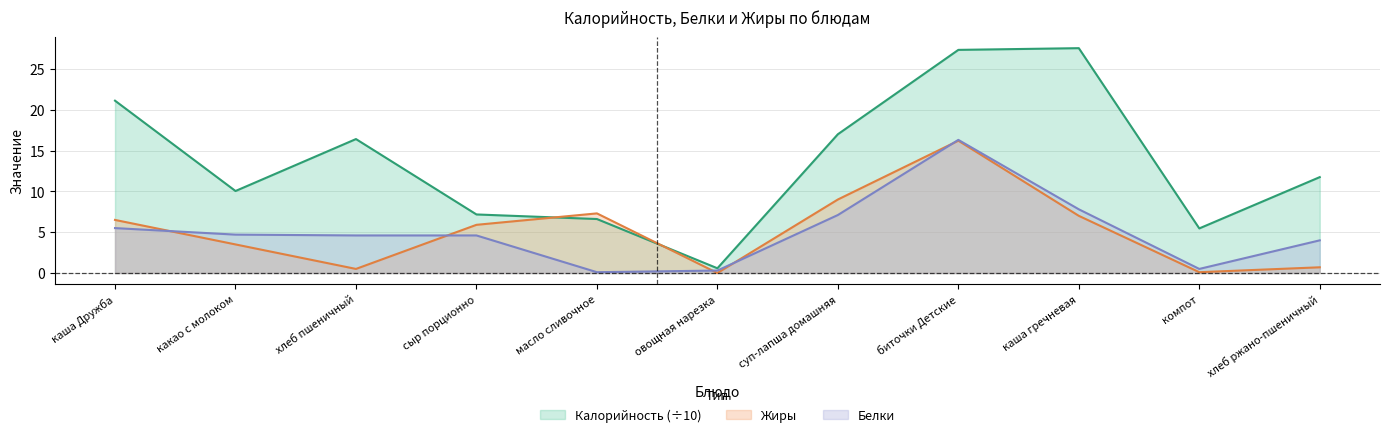

Rank the series at какао с молоком from highest to lowest value.

Калорийность (÷10), Белки, Жиры